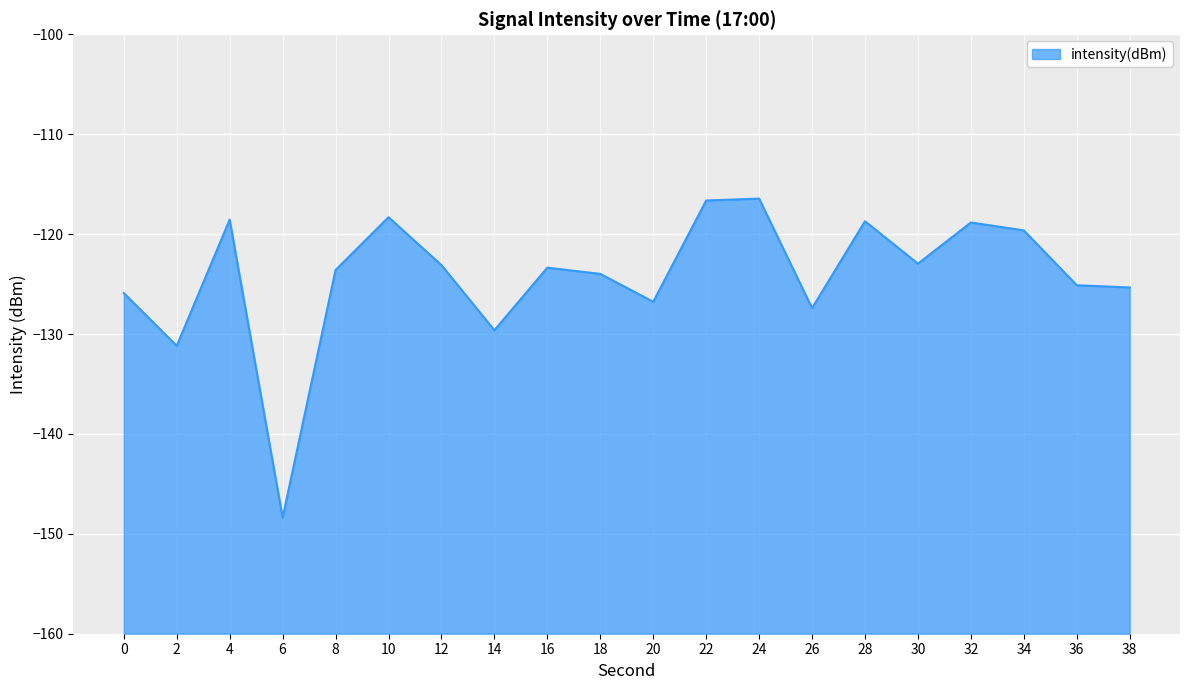

How many values are below -123?

12